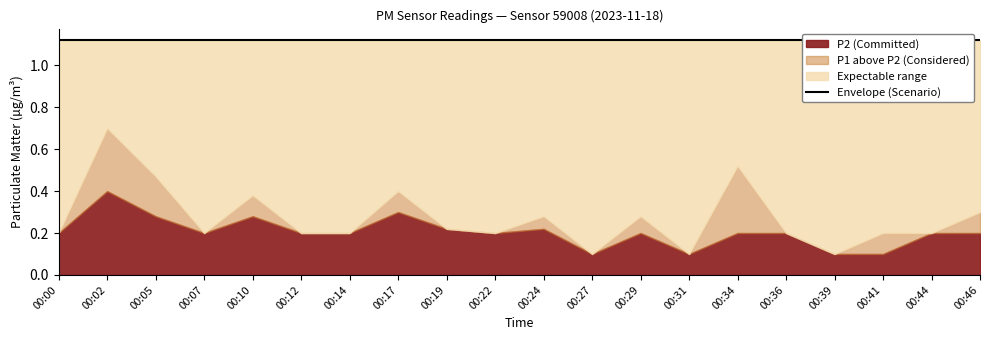

At how many categories does at least one series exceed 0?

20